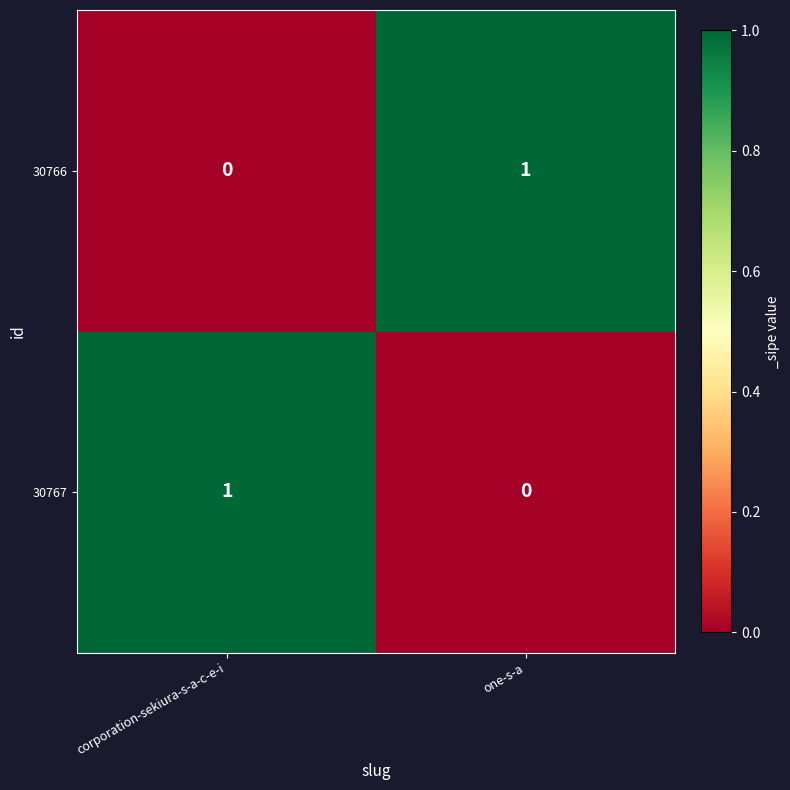

At which label does 30766 reach its minimum?

corporation-sekiura-s-a-c-e-i